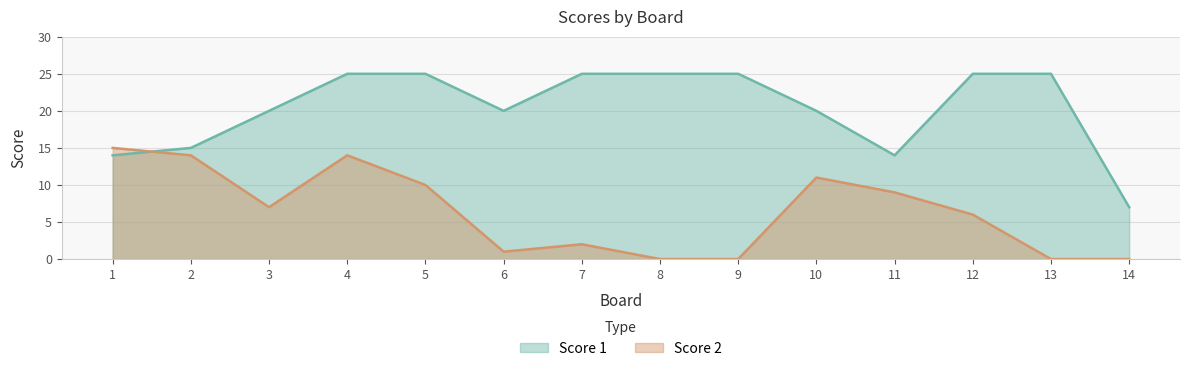

What is the difference between the Score 1 values at 5 and 6?

5